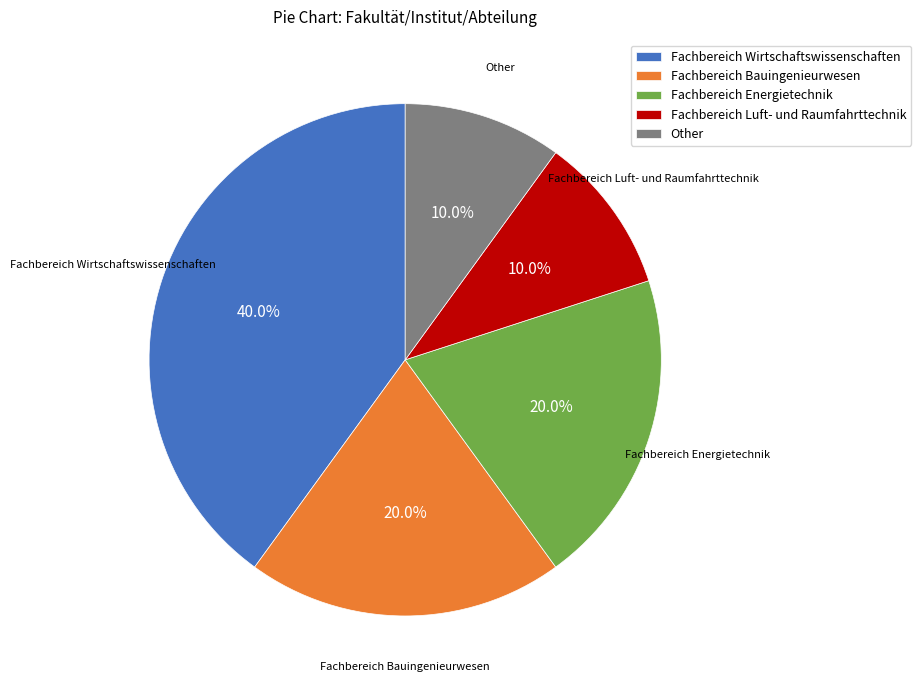

Which category has the biggest portion of the pie?

Fachbereich Wirtschaftswissenschaften